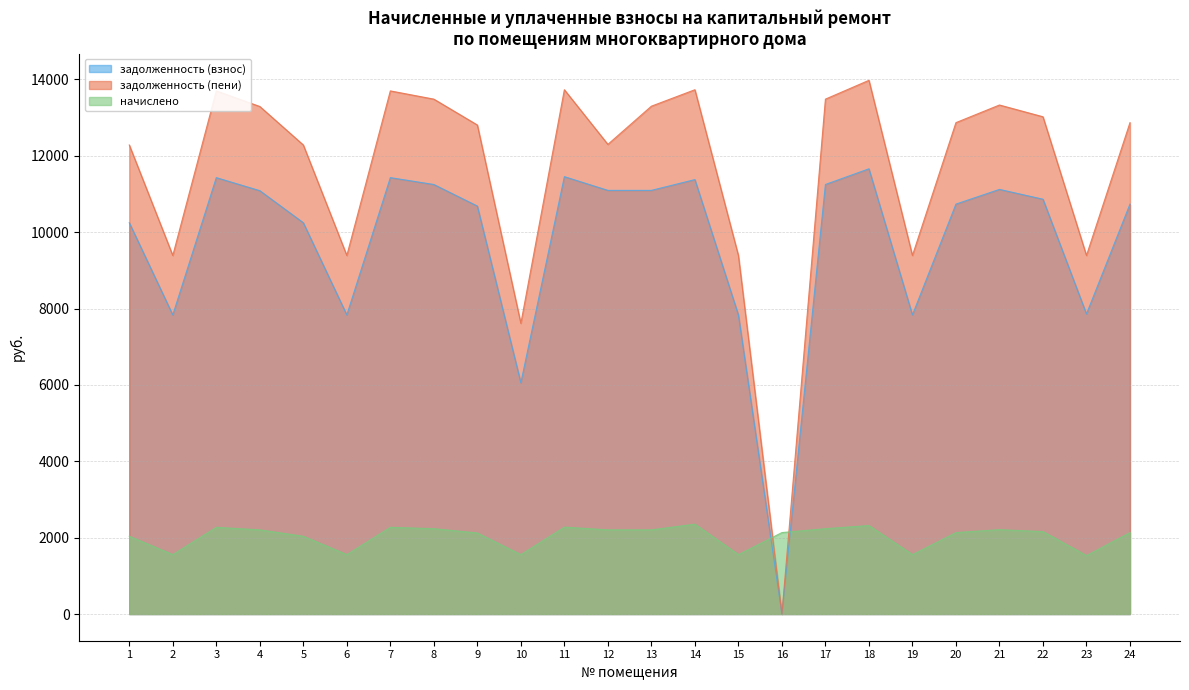

How many times do задолженность (взнос) and начислено cross each other?

2